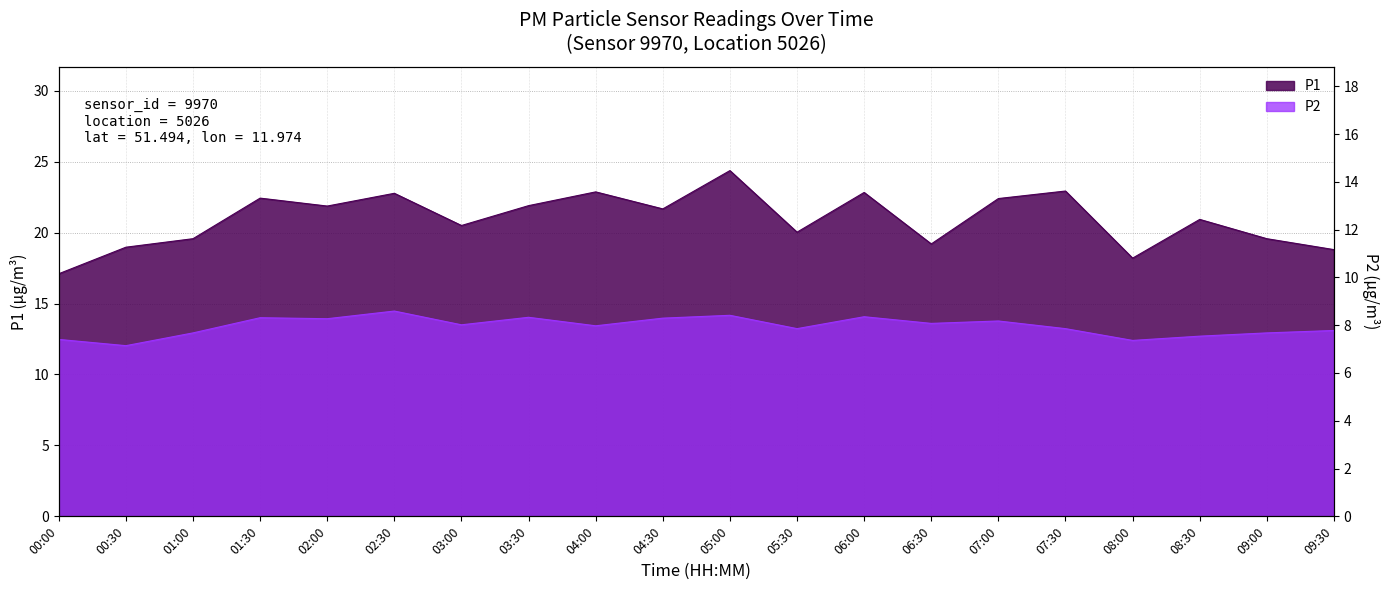

At how many categories does at least one series exceed 13?

20